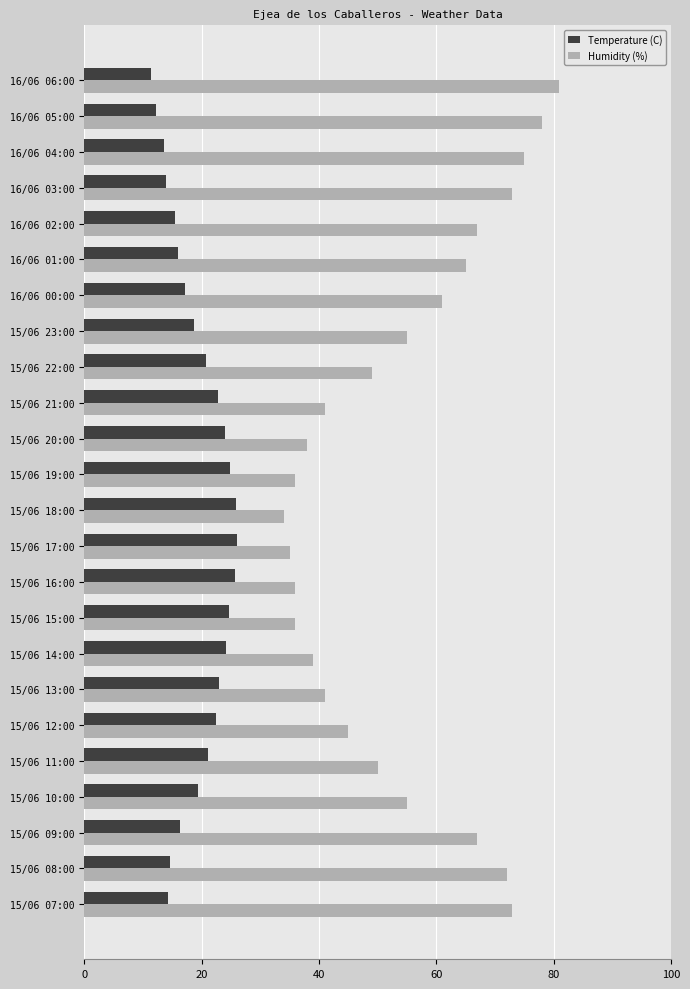

True or false: Temperature (C) has a value of 8.2 at 15/06 10:00.

False